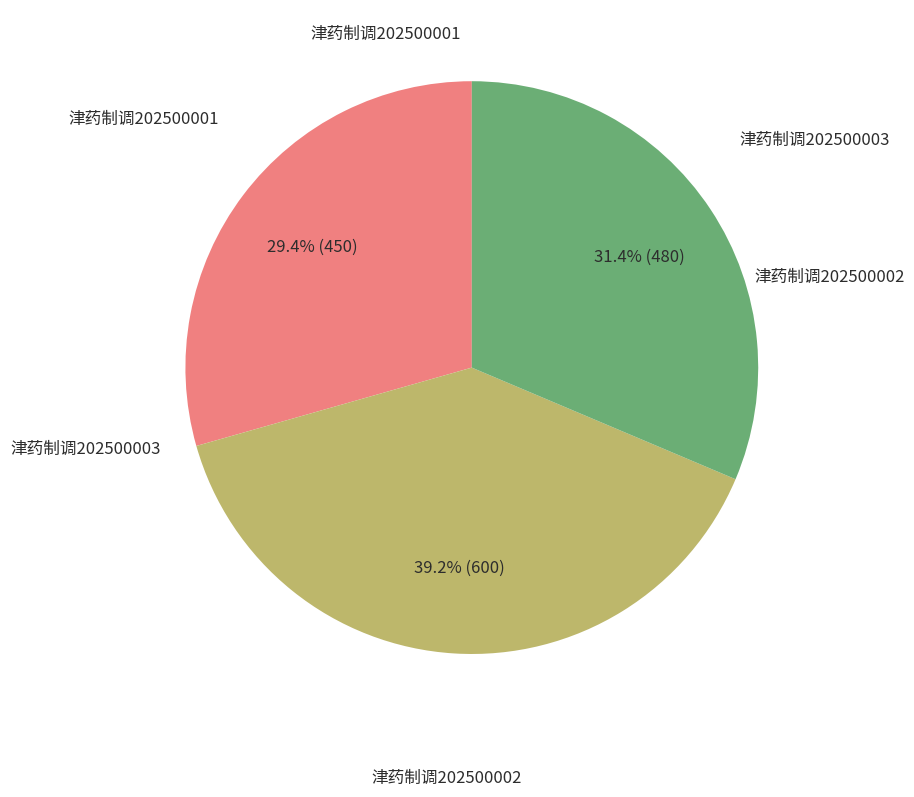

Does any single category account for the majority?

No